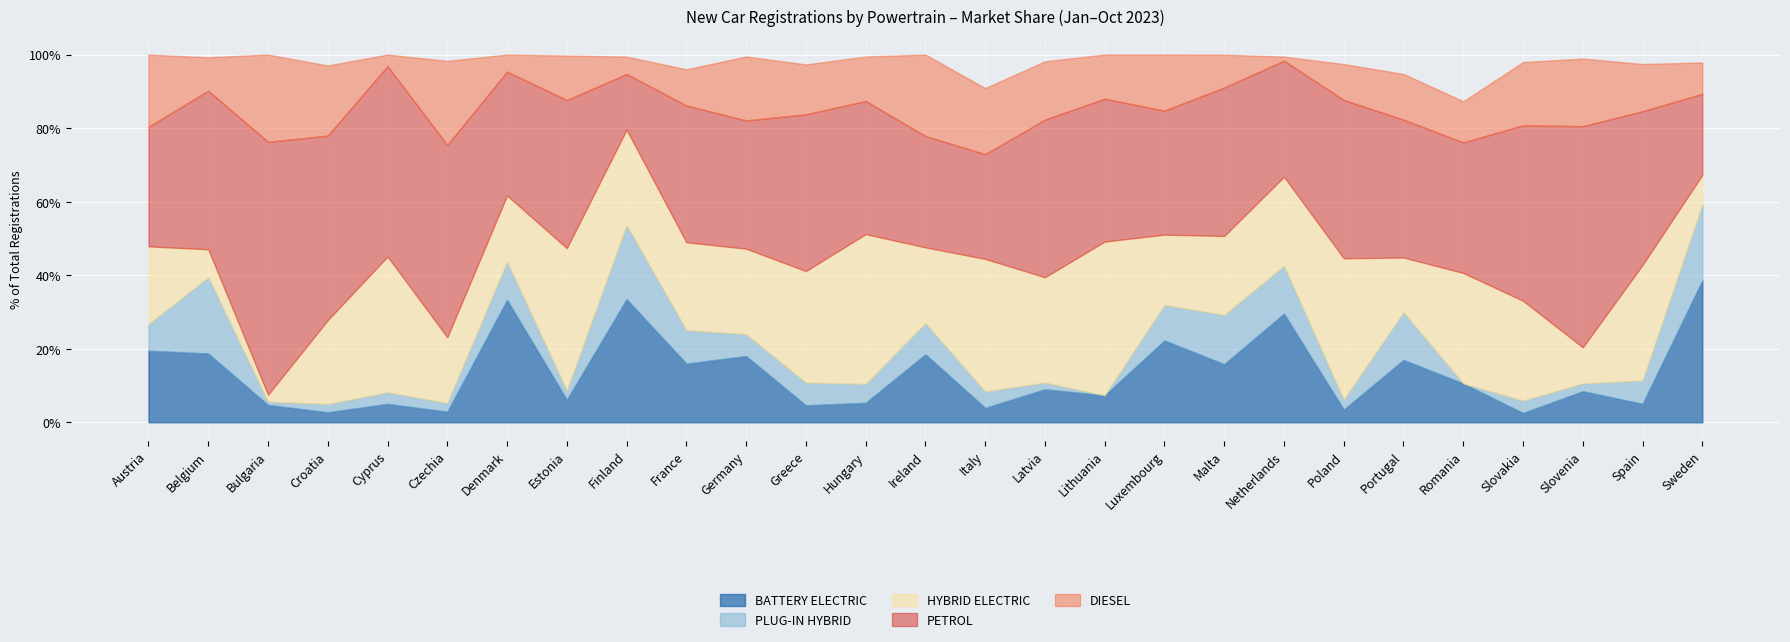

Count the number of categories in the chart.

27